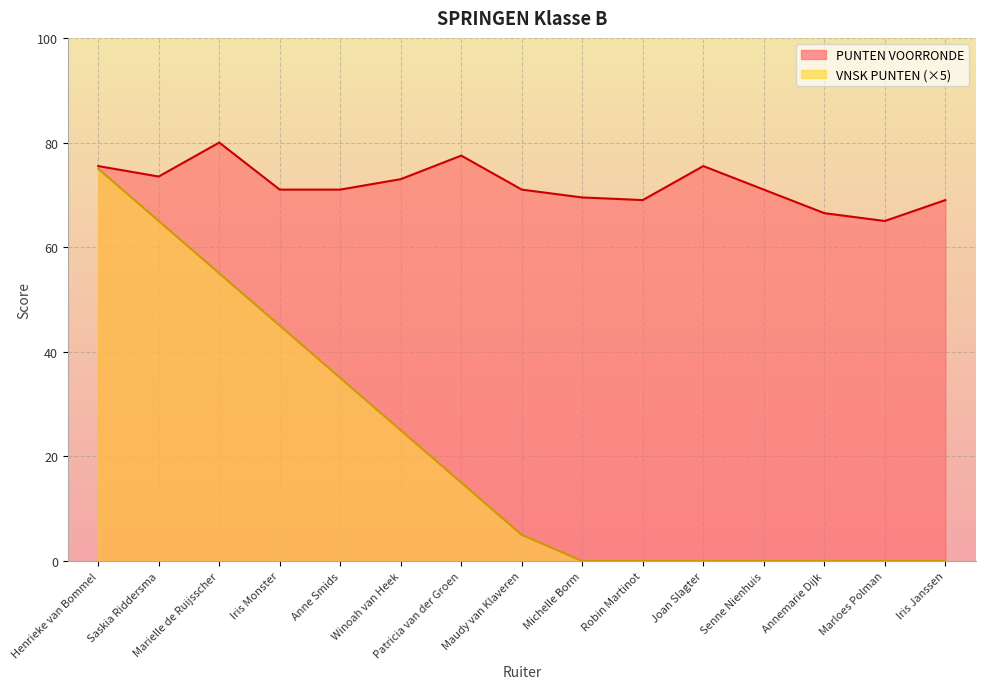

Reading left to right, what are all the values shown in this chart?

PUNTEN VOORRONDE: 75.5	73.5	80.0	71.0	71.0	73.0	77.5	71.0	69.5	69.0	75.5	71.0	66.5	65.0	69.0
VNSK PUNTEN: 75.0	65.0	55.0	45.0	35.0	25.0	15.0	5.0	0.0	0.0	0.0	0.0	0.0	0.0	0.0